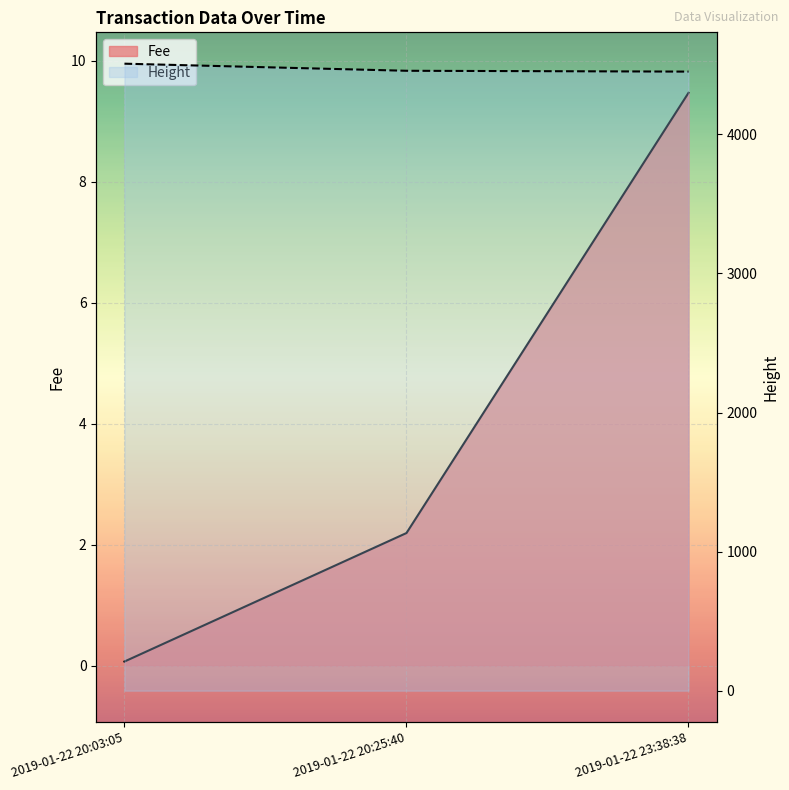

What is the difference between the Fee values at 2019-01-22 23:38:38 and 2019-01-22 20:25:40?

7.3